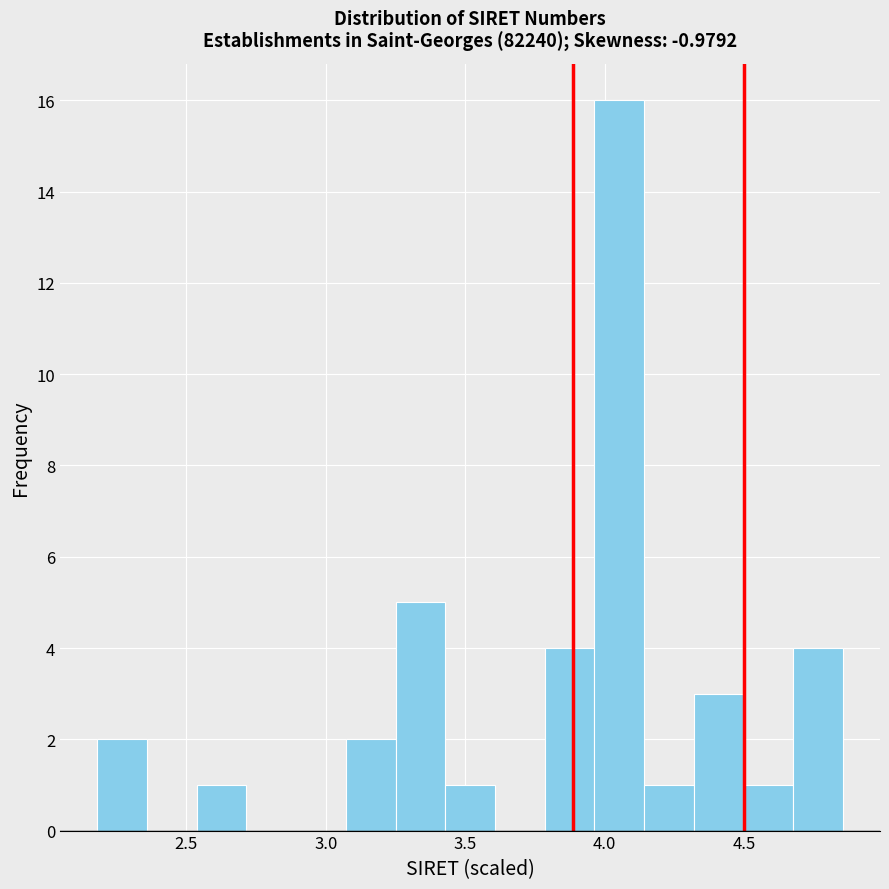

Around what value on the x-axis is the tallest bar? Give the approximate position of its centre, as read against the axis.

4.05